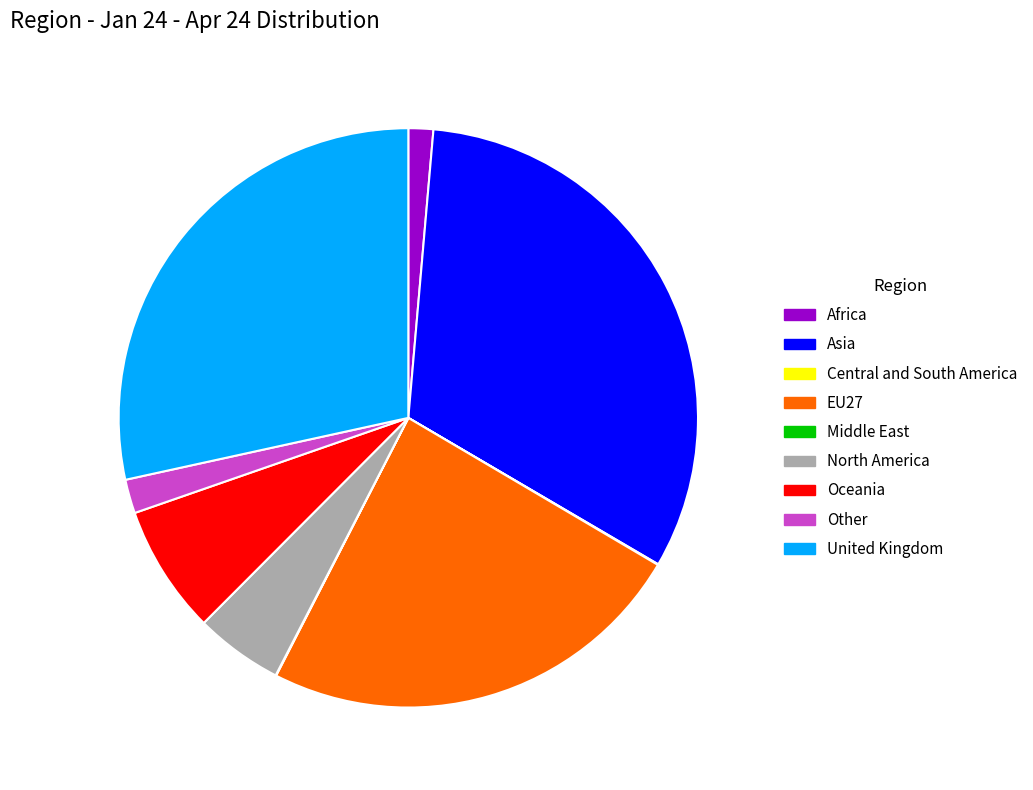

Between Africa and Other, which is larger?

Other